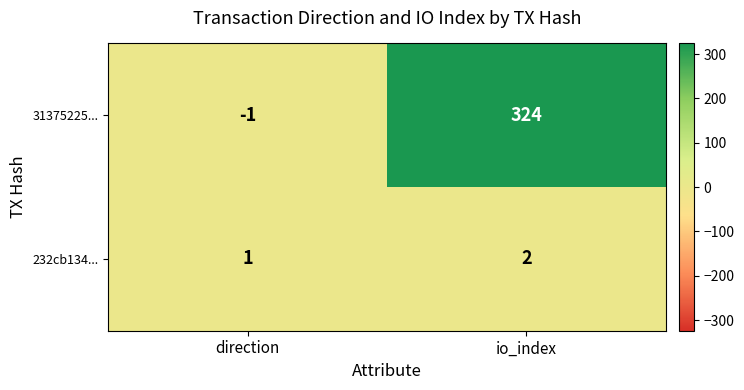

Which series has the widest spread of values?

31375225...